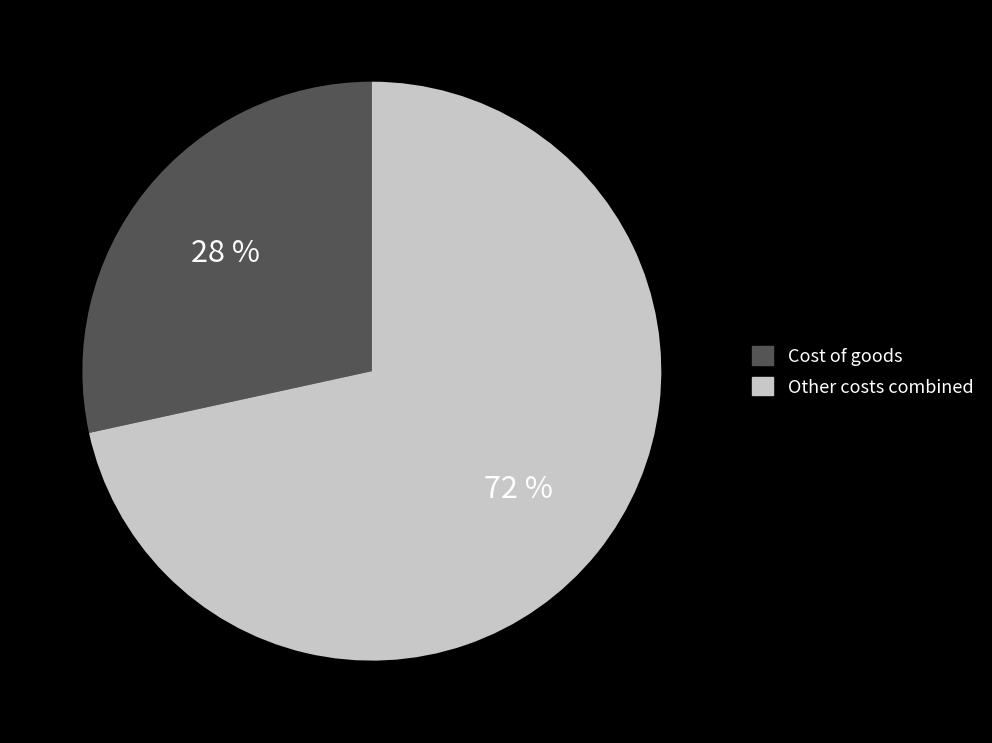

Is there any slice that represents more than half of the pie?

Yes